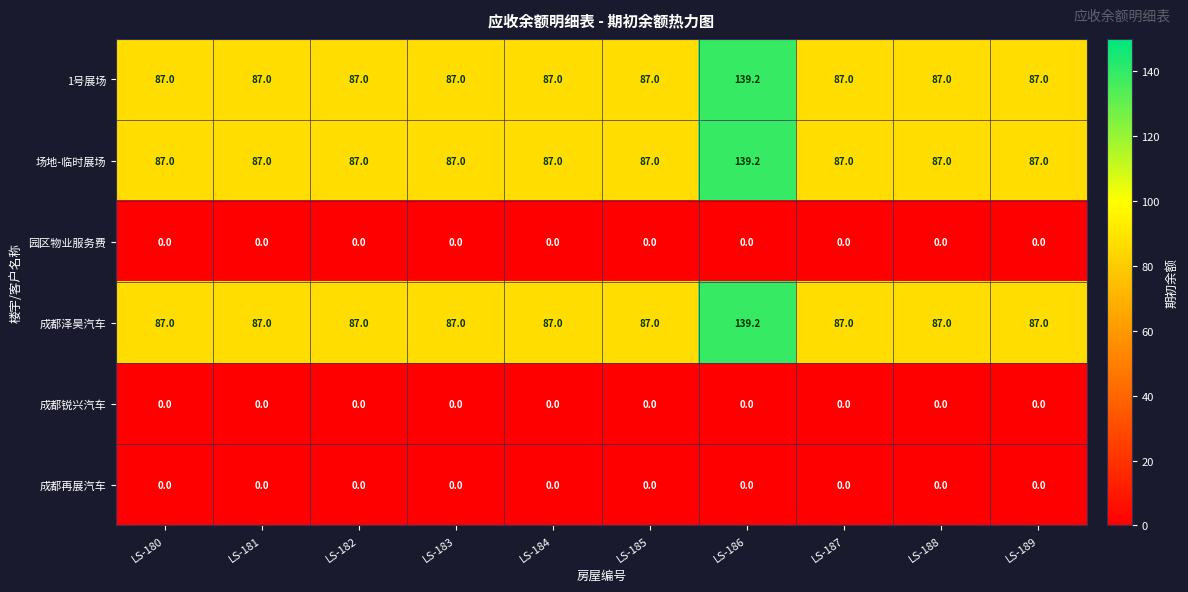

What is the total value across all series at LS-186?

417.6